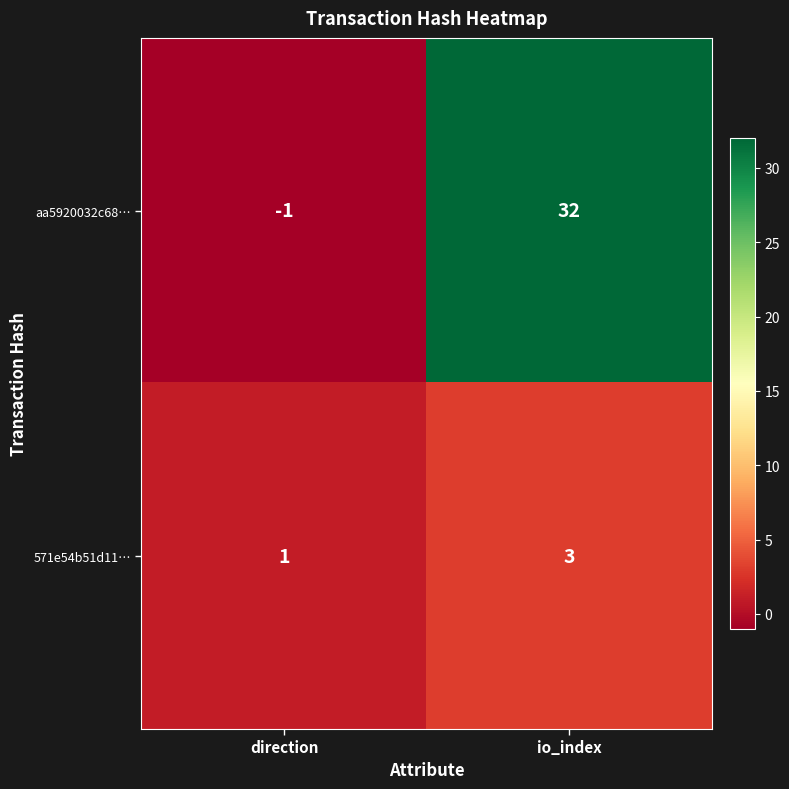

What is the approximate value of aa5920032c68… at io_index, to the nearest 10?

30